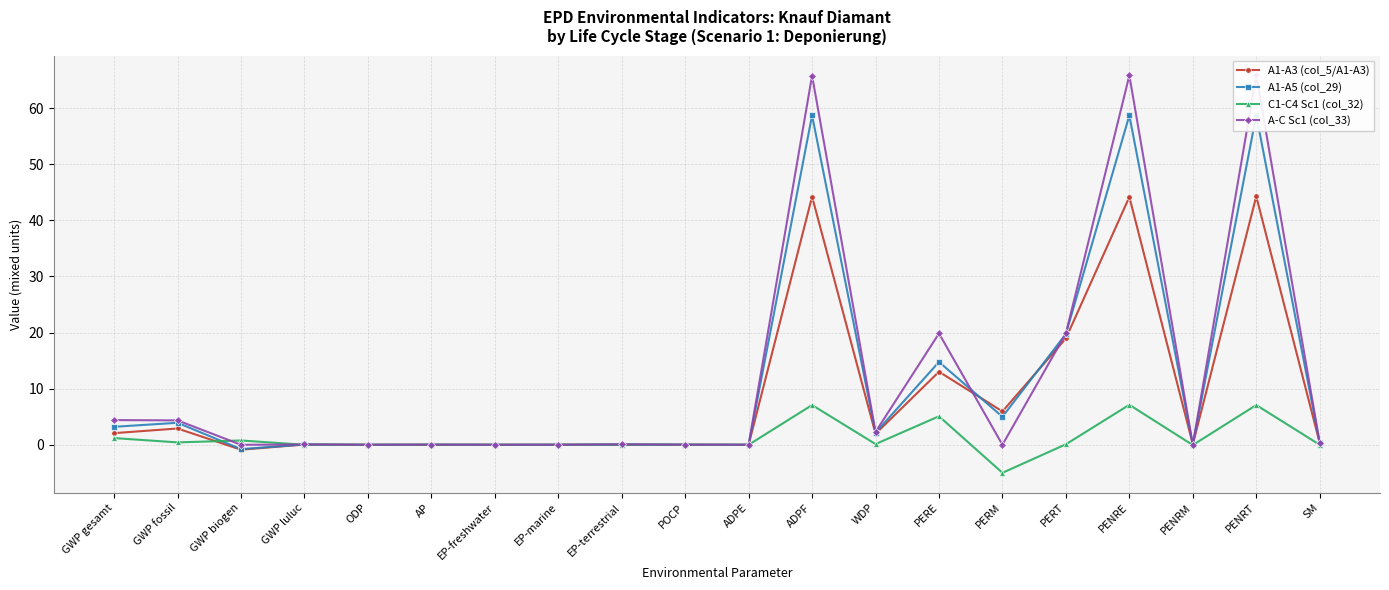

How many categories are shown in the chart?

20